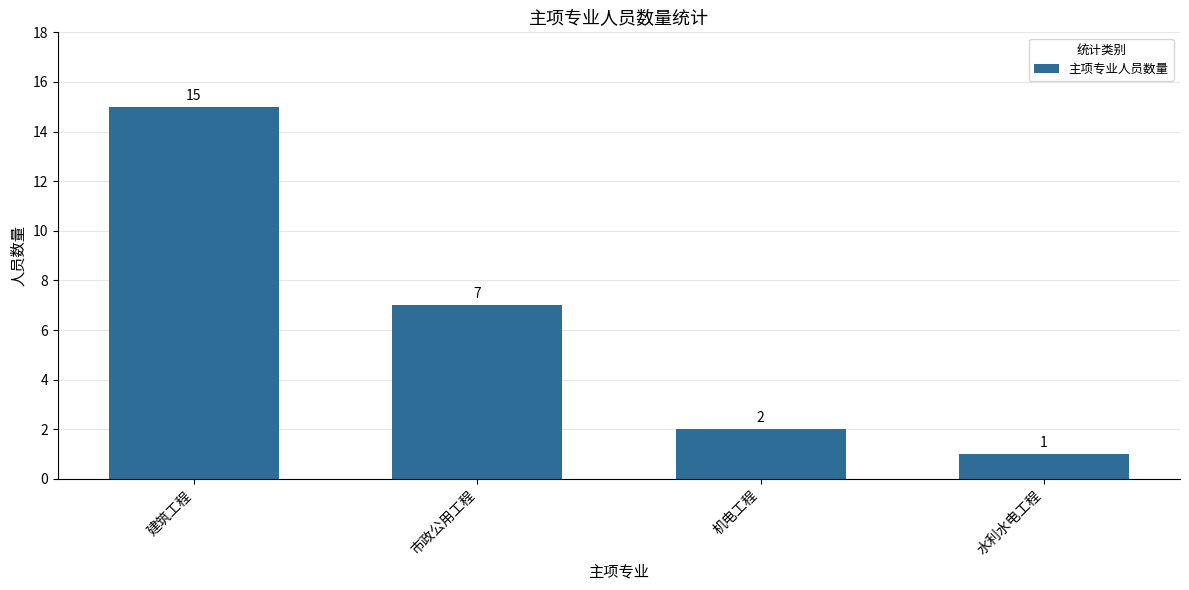

The value at 市政公用工程 is 7. True or false?

True